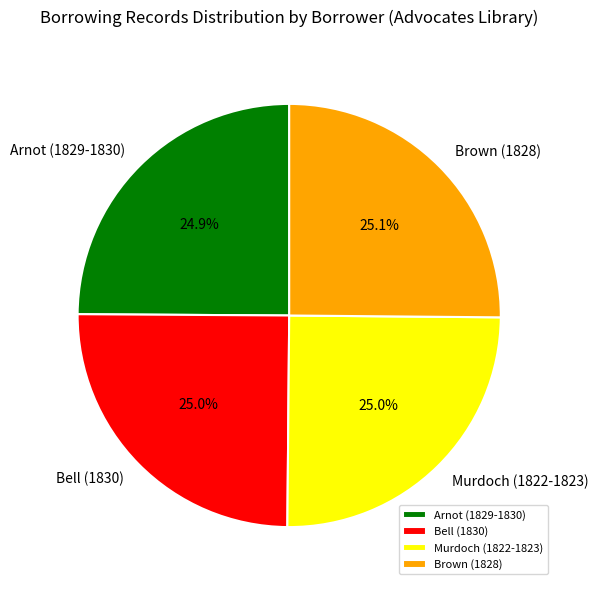

Is it true that Brown (1828) is 13% of the pie?

False